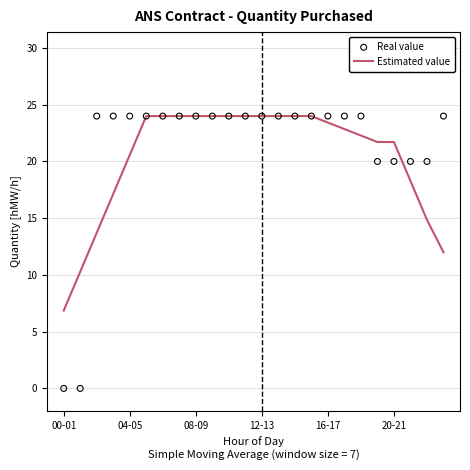

Which series has the largest Y range (max minus min)?

Real value